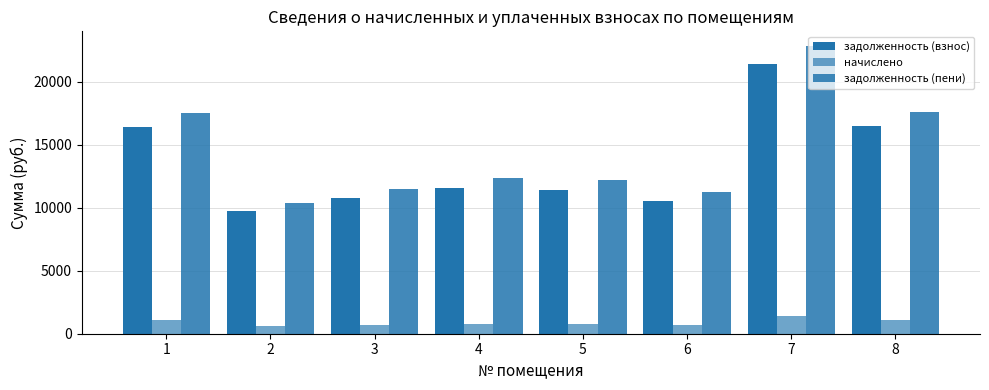

How many bars are there in each group?

3